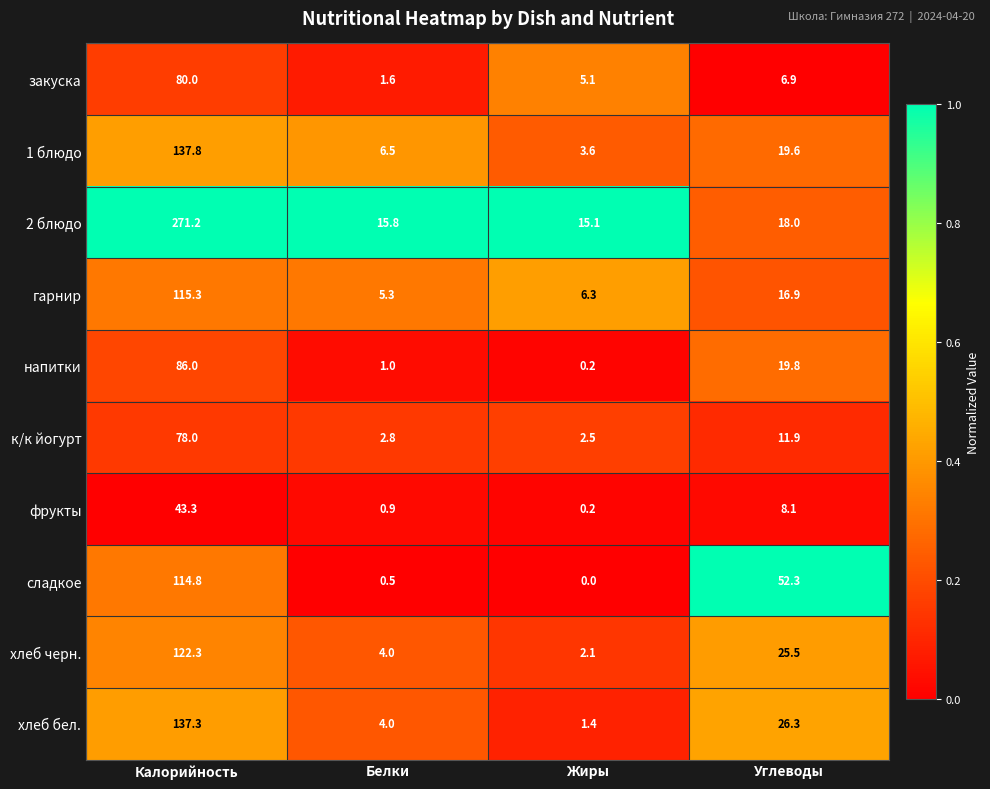

The value of сладкое at Жиры is 0.0. True or false?

True